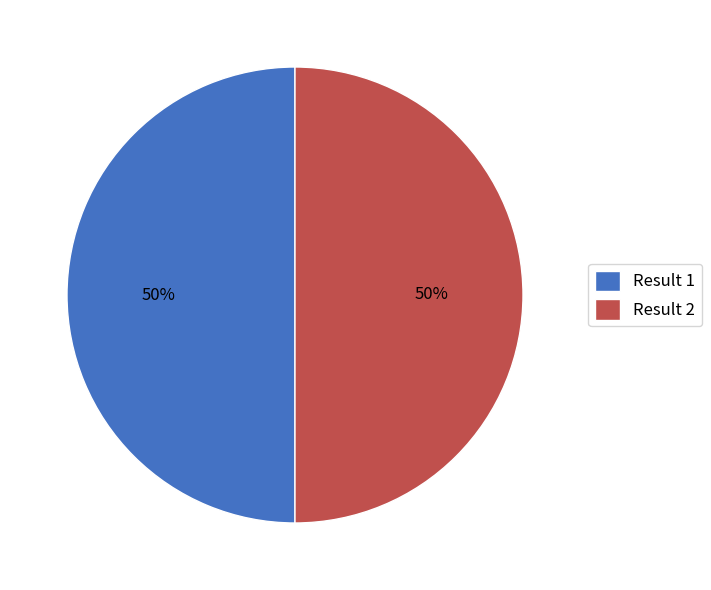

Count the number of slices in the pie.

2